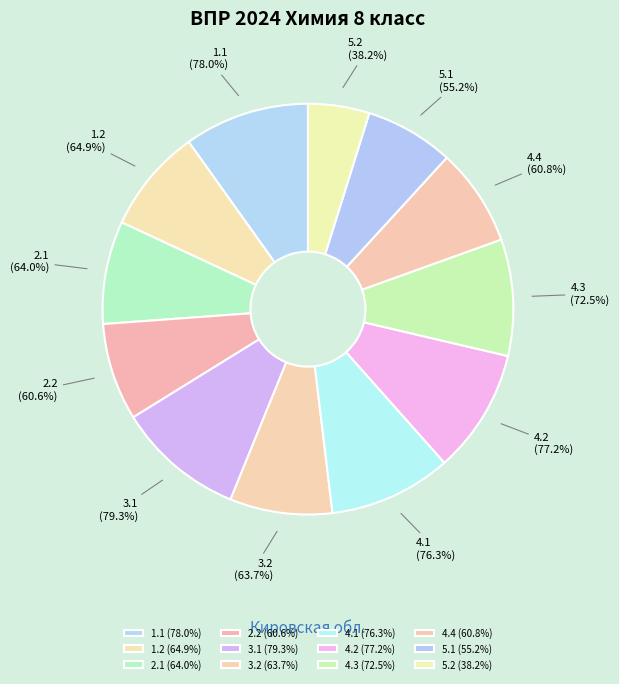

True or false: 4.4 accounts for 1% of the total.

False